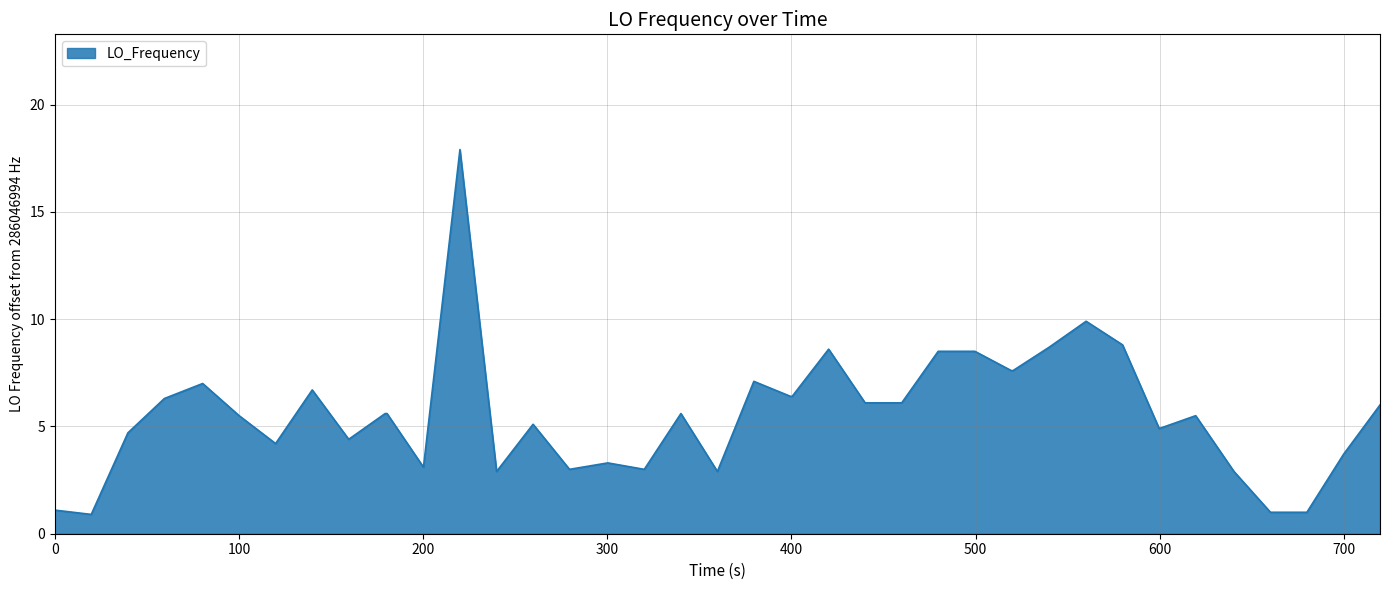

What is the sum of all values?

224.1